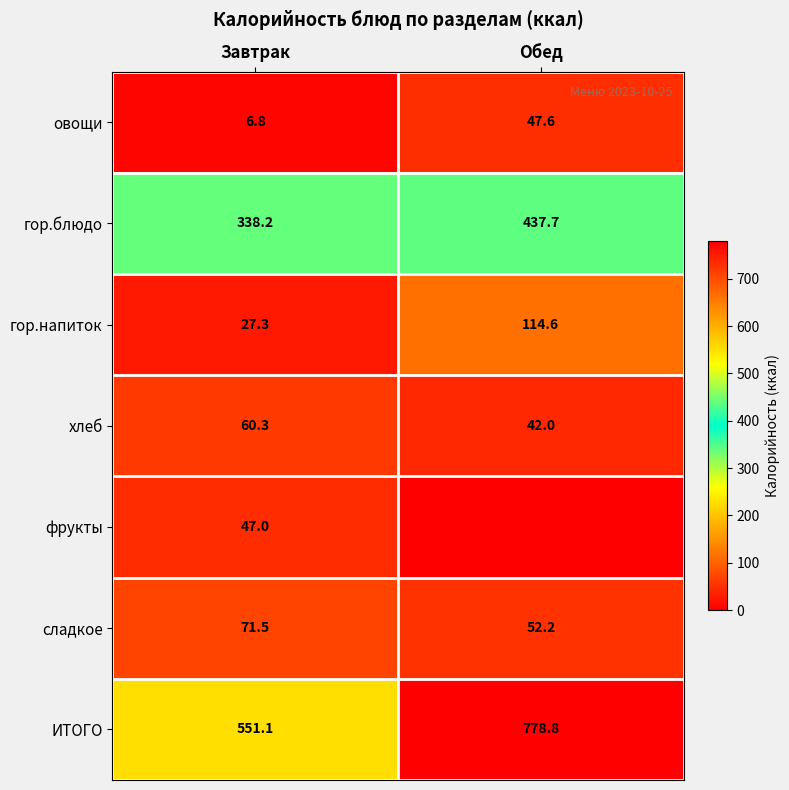

What is the sum of all гор.блюдо values?

775.9